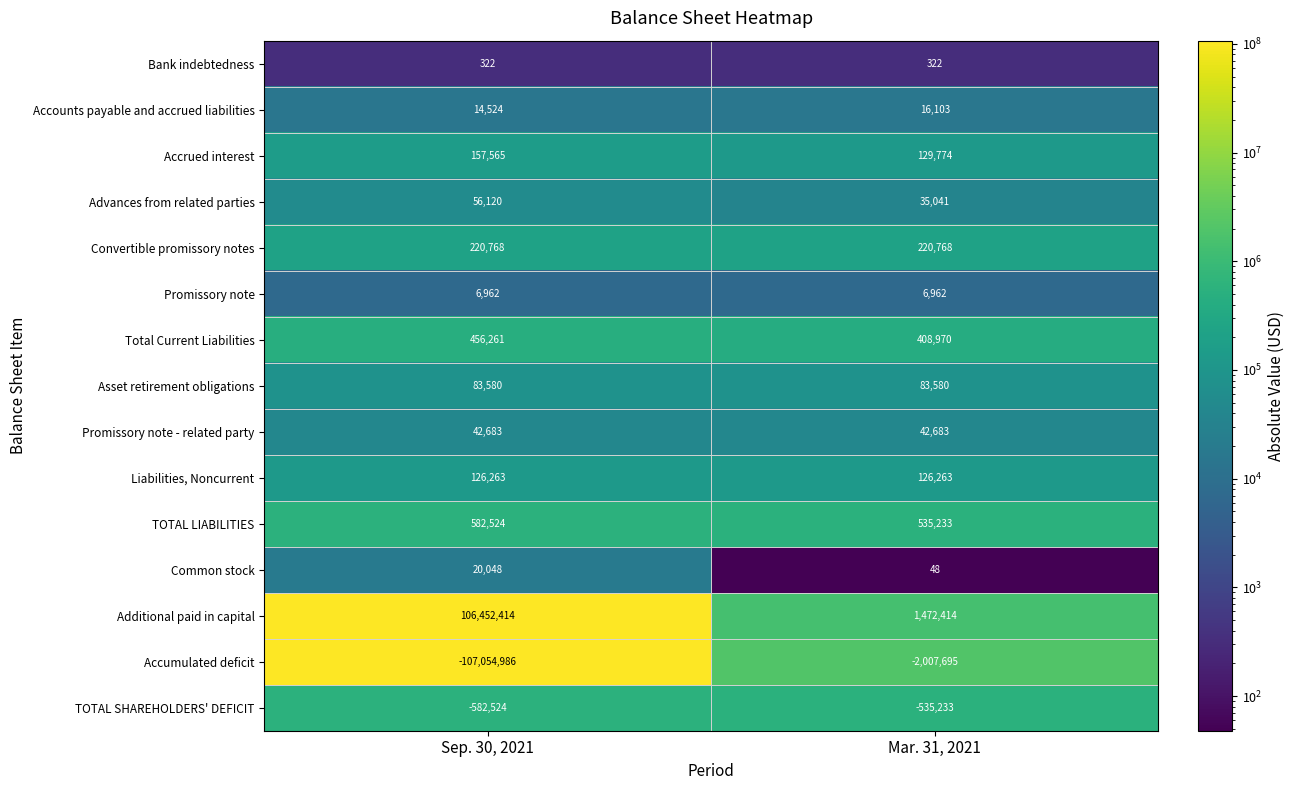

Rank the series by their maximum value, from highest to lowest.

Additional paid in capital, TOTAL LIABILITIES, Total Current Liabilities, Convertible promissory notes, Accrued interest, Liabilities, Noncurrent, Asset retirement obligations, Advances from related parties, Promissory note - related party, Common stock, Accounts payable and accrued liabilities, Promissory note, Bank indebtedness, TOTAL SHAREHOLDERS' DEFICIT, Accumulated deficit